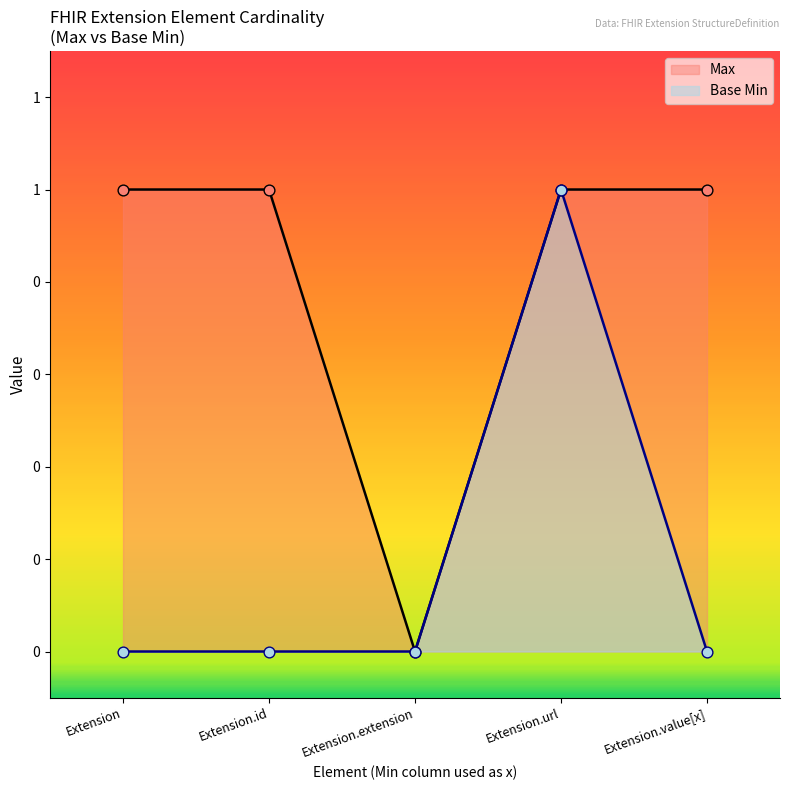

Which series has the largest total across all categories?

Max